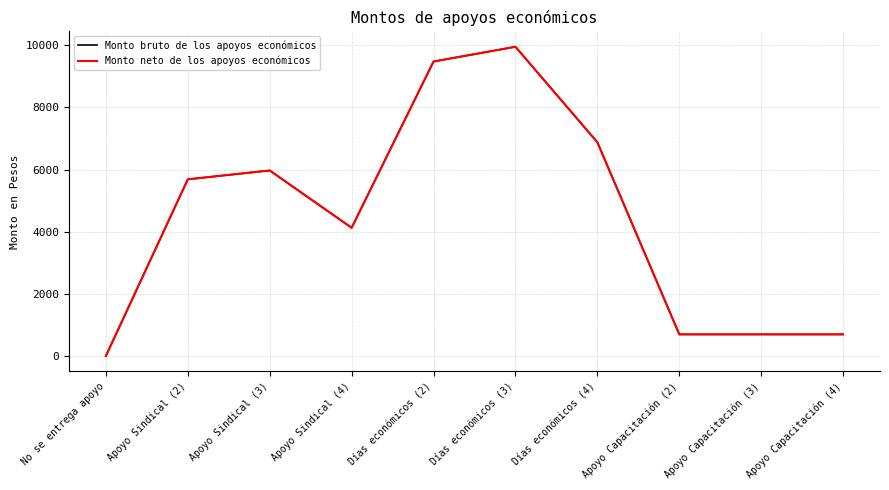

Reading left to right, what are all the values shown in this chart?

Monto bruto de los apoyos económicos: 0.0	5685.9	5970.2	4125.8	9476.4	9950.3	6876.3	696.0	696.0	696.0
Monto neto de los apoyos económicos: 0.0	5685.9	5970.2	4125.8	9476.4	9950.3	6876.3	696.0	696.0	696.0